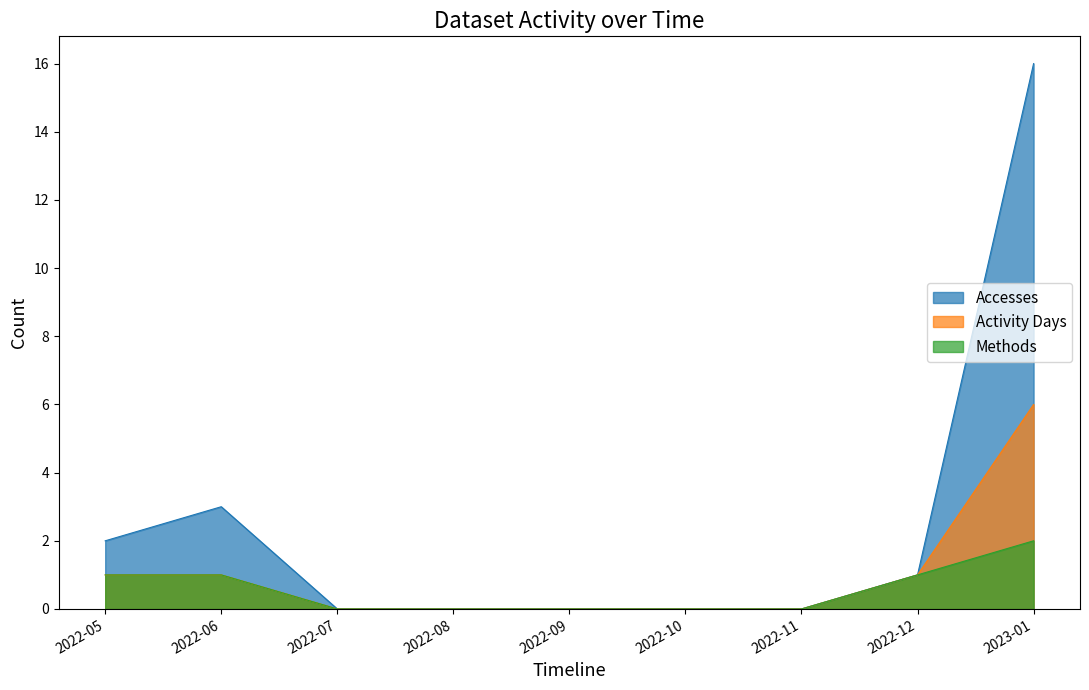

Which series has the largest total across all categories?

Accesses